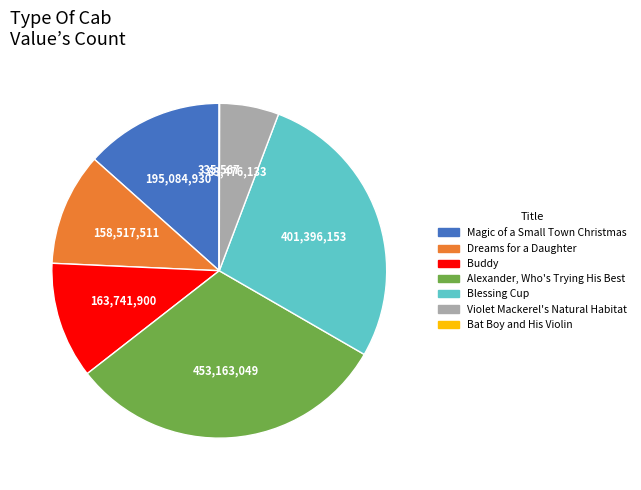

True or false: Magic of a Small Town Christmas accounts for 25% of the total.

False